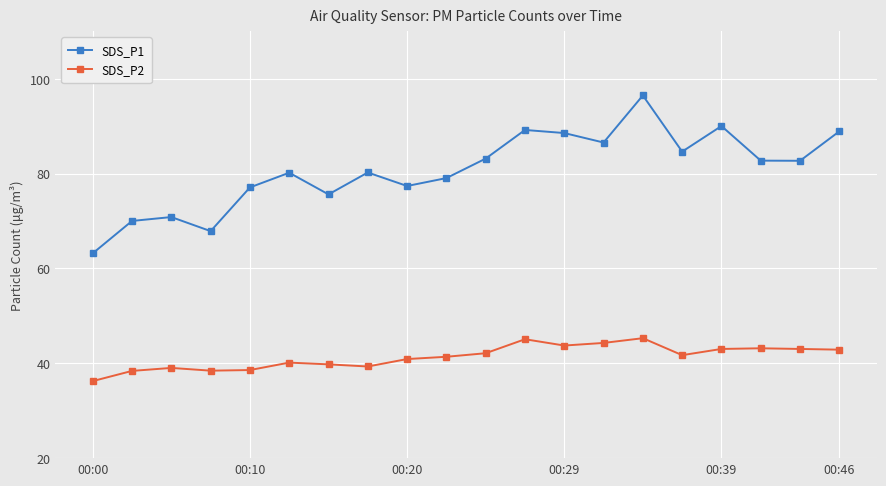

What is the value of the SDS_P1 point at the 20th from the left?

88.9